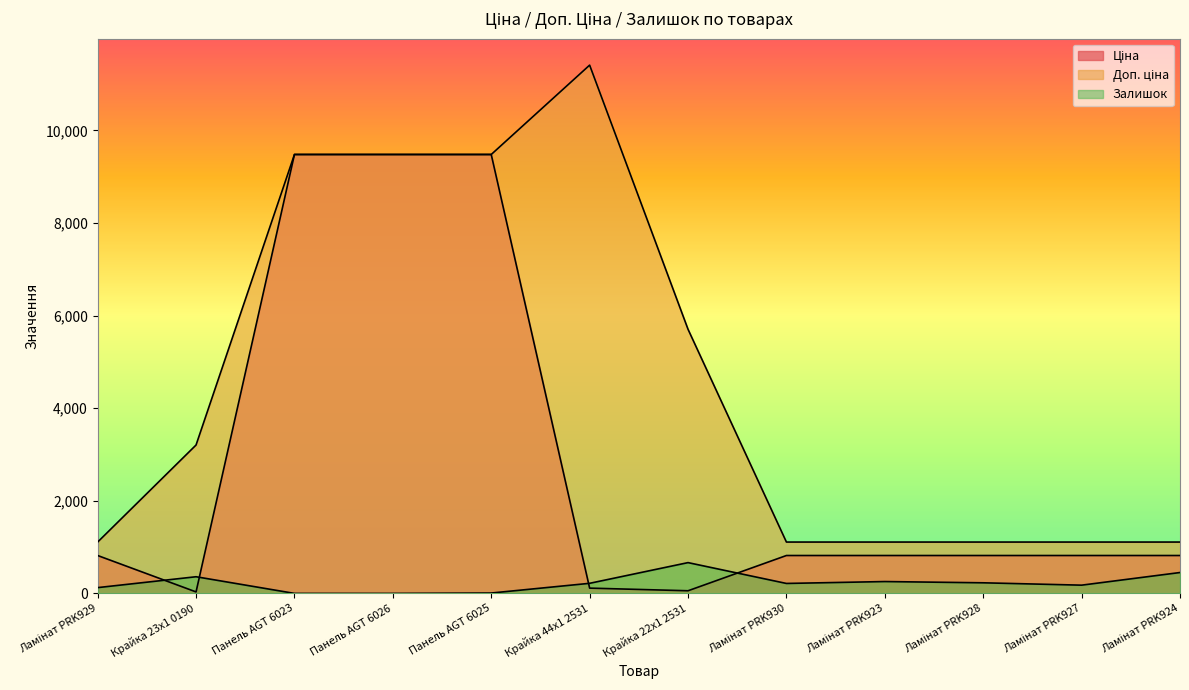

How many data points in Доп. ціна are above 3205?

5